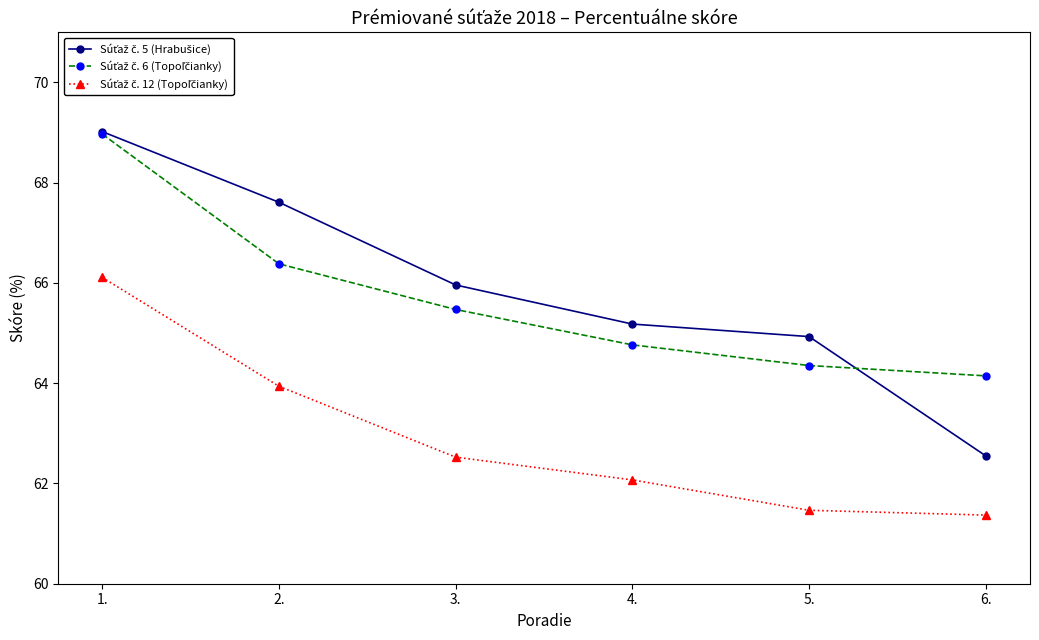

How many categories are shown in the chart?

6